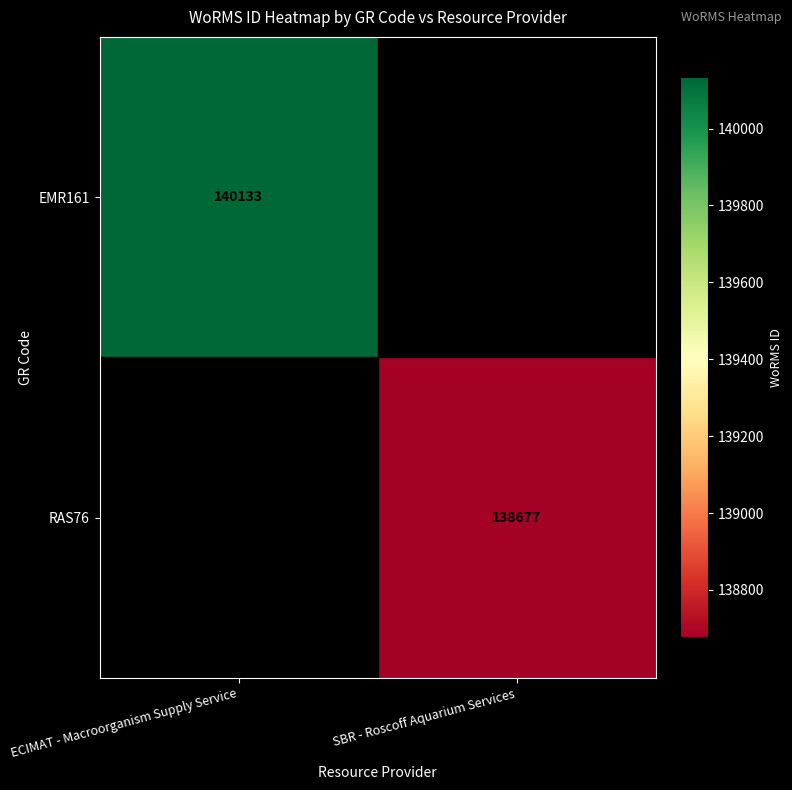

The value of EMR161 at ECIMAT - Macroorganism Supply Service is 140133. True or false?

True